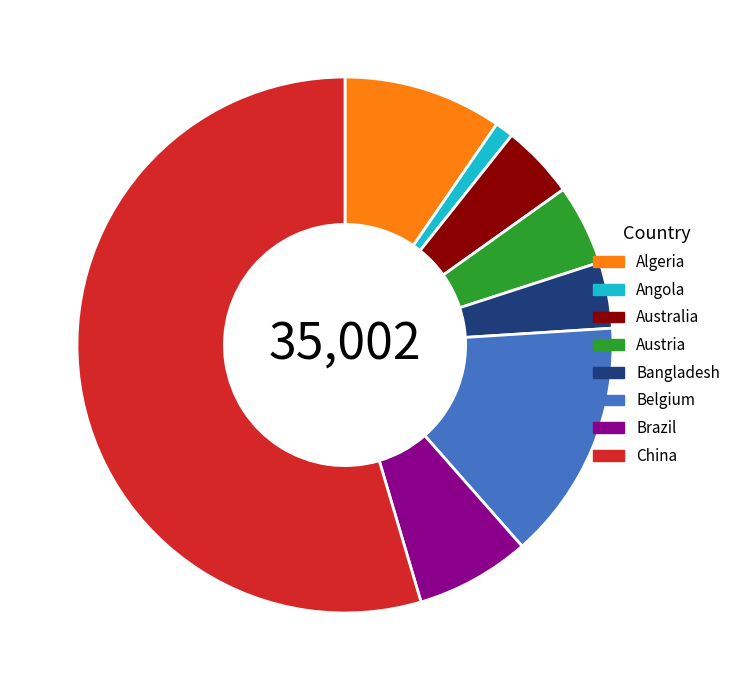

True or false: Bangladesh accounts for 17% of the total.

False